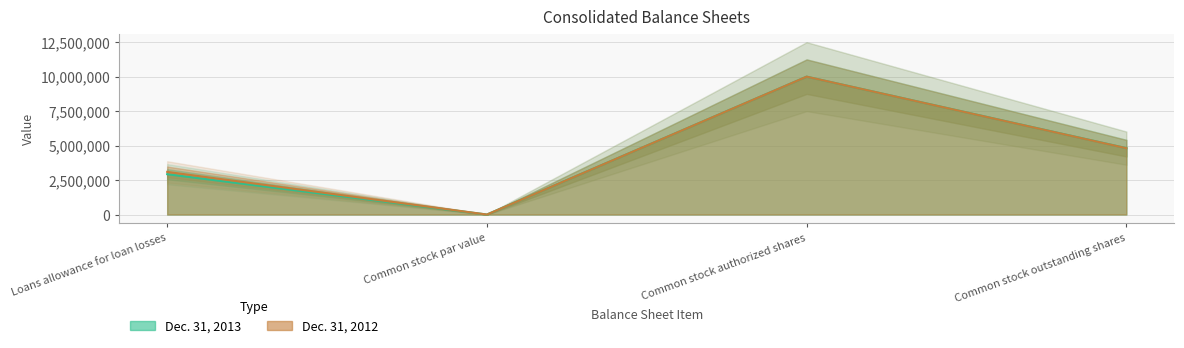

True or false: Dec. 31, 2013 has a value of 5 at Common stock par value.

True